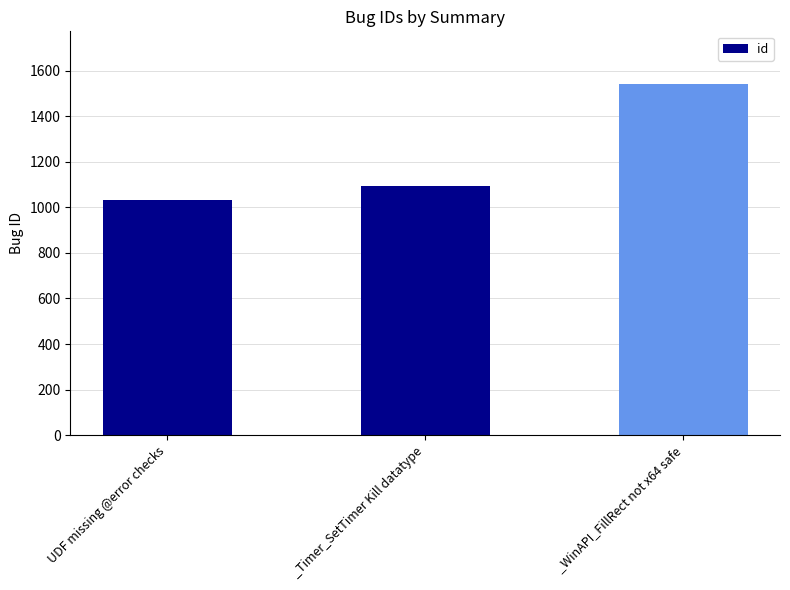

How many bars are there in total?

3